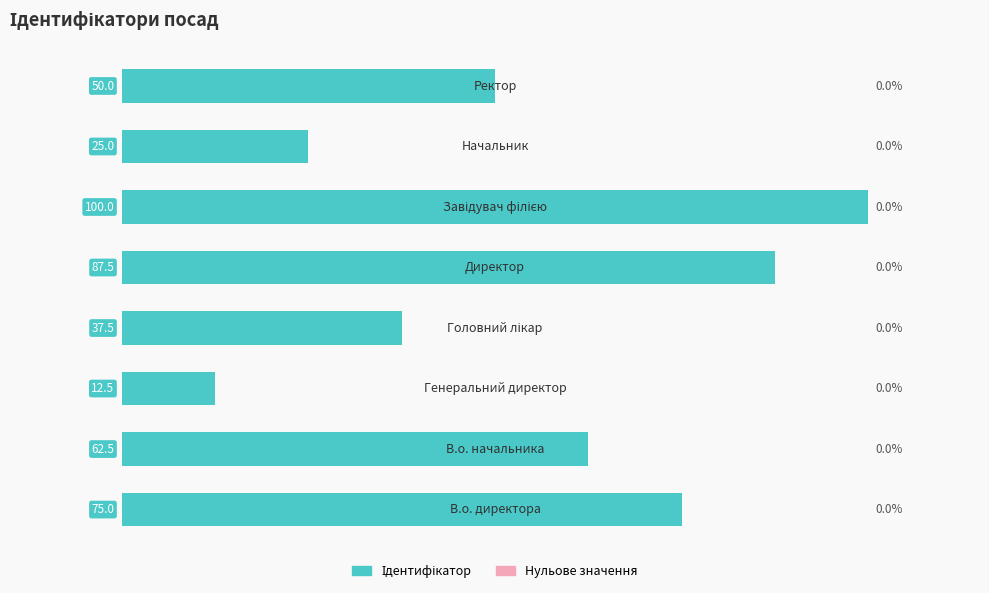

What is the smallest value displayed?

12.5